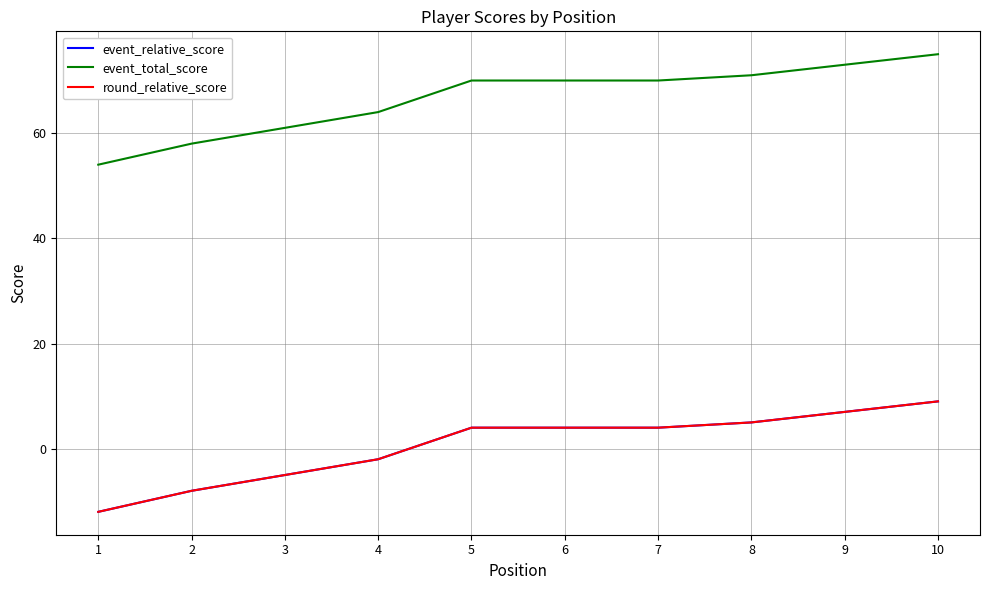

At which label is event_relative_score closest to -1?

4